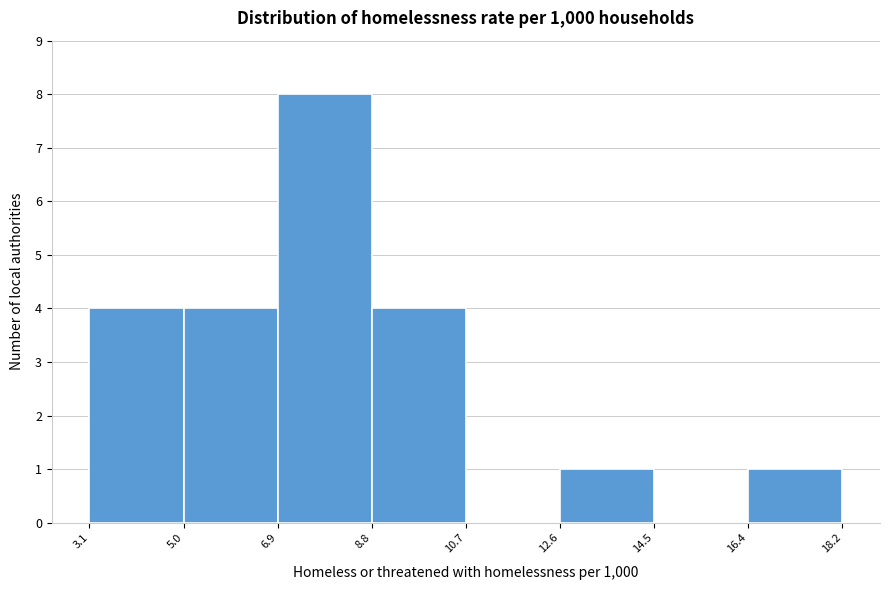

Over which range of the x-axis is the bar tallest?

6.9 to 8.8